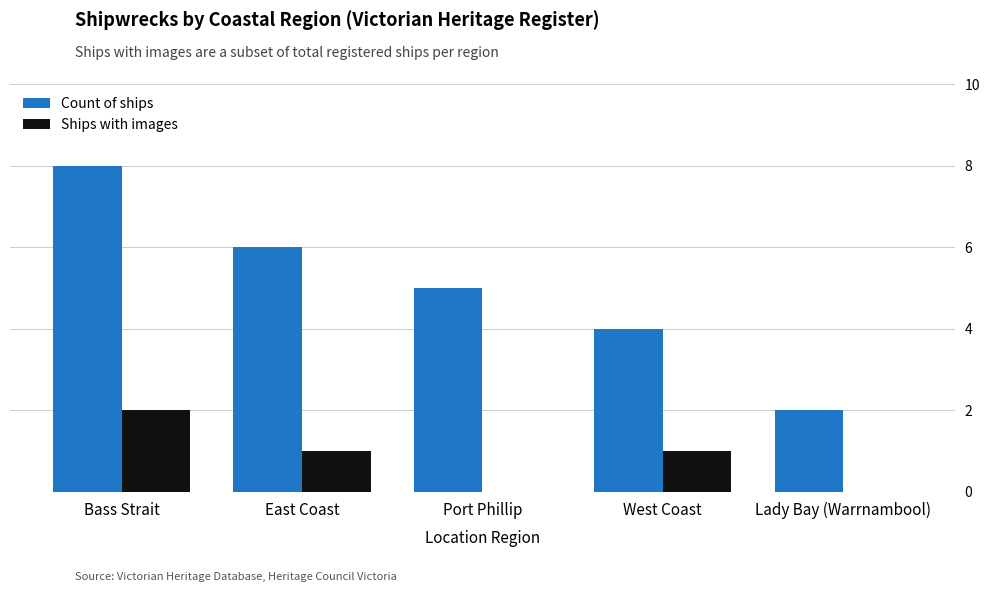

True or false: Ships with images has a value of 1 at West Coast.

True